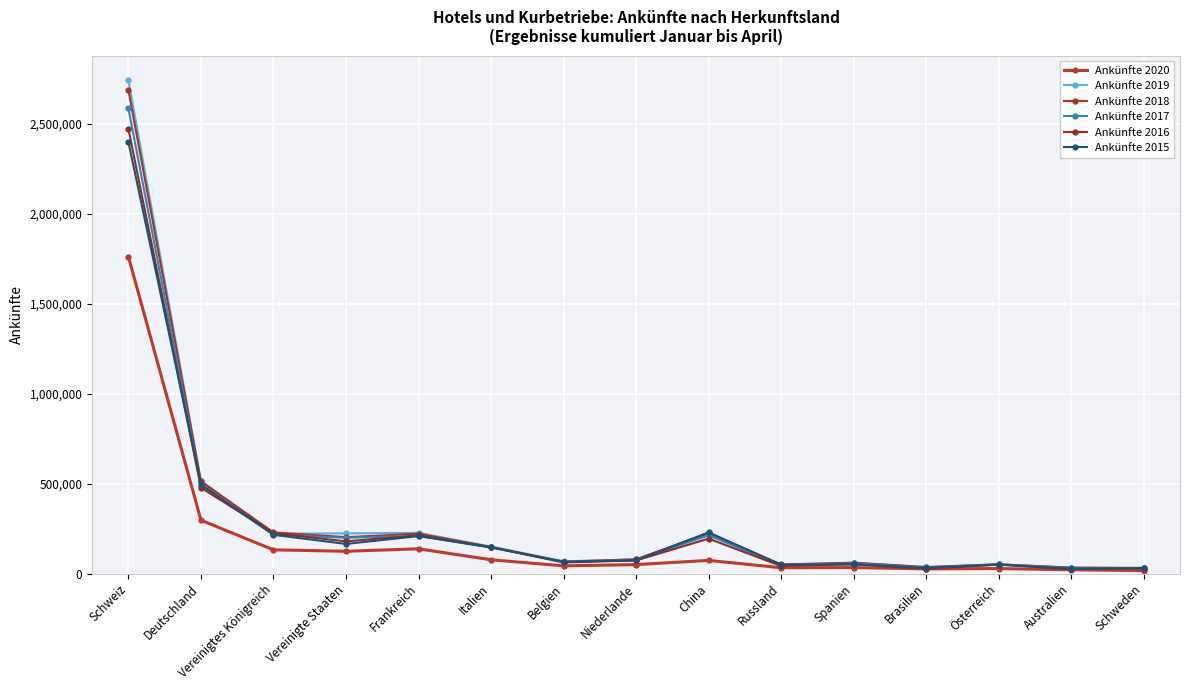

How many series are shown in this chart?

6